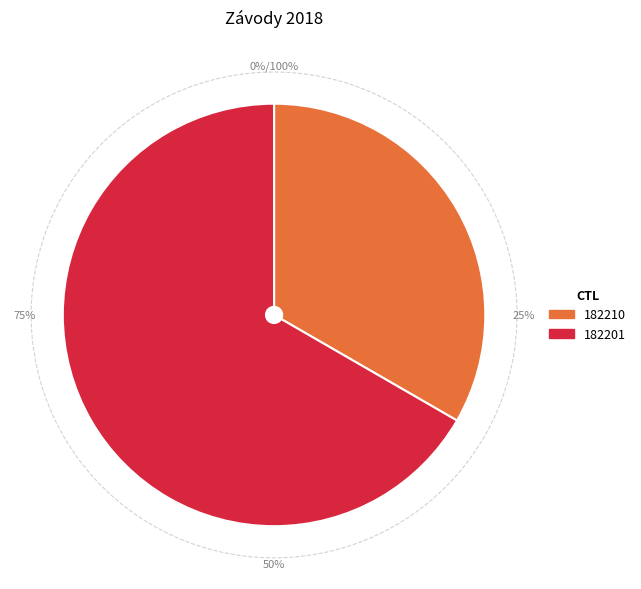

What is the total percentage of 182210 and 182201?

100.0%